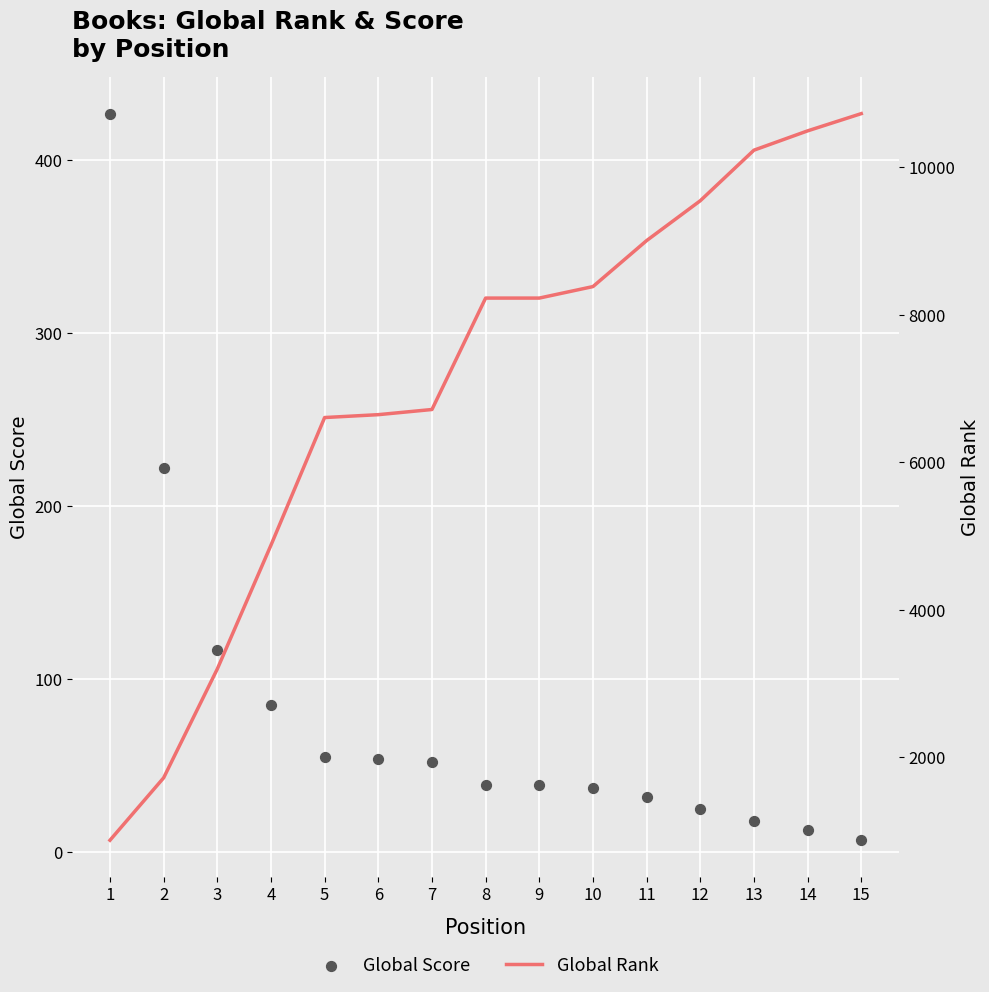

Which series contains the highest Y value?

Global Rank